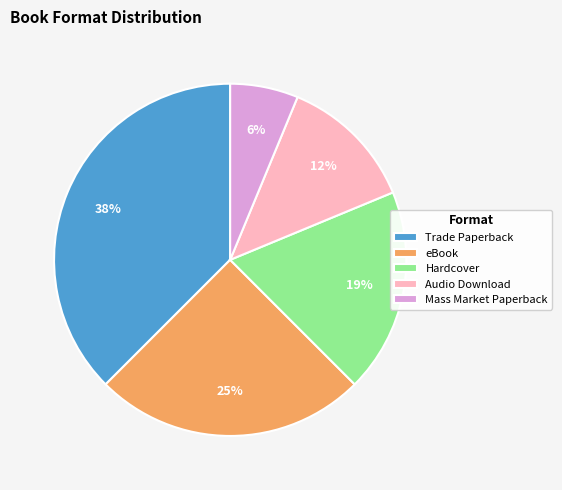

What percentage is the eBook slice, to the nearest percent?

25%